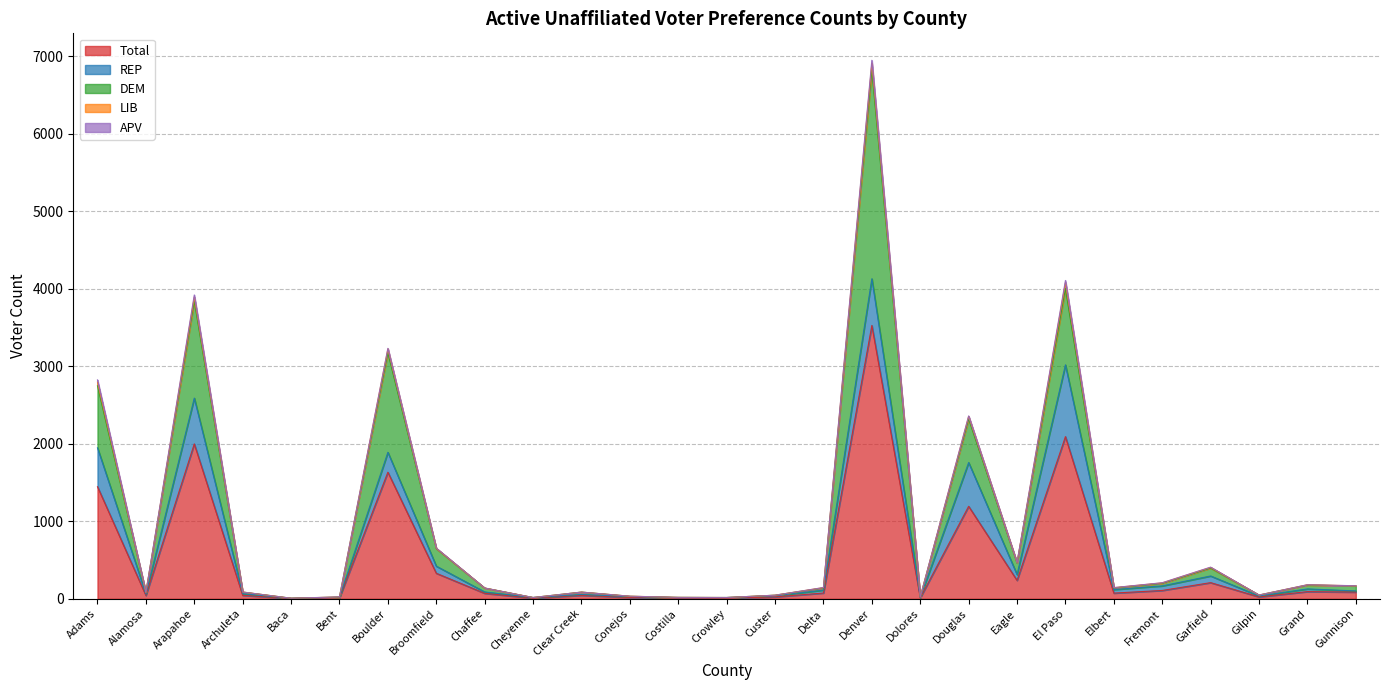

At which label does Total reach its peak?

Denver